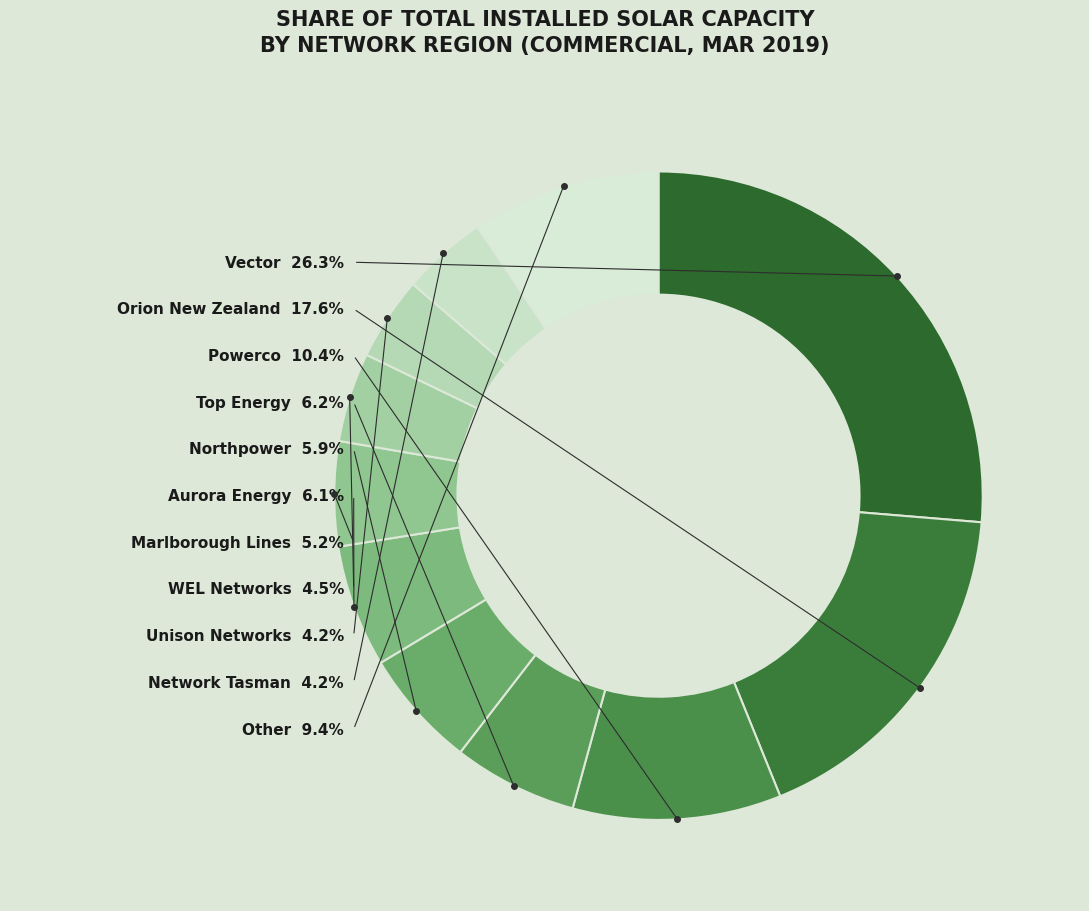

To the nearest percent, what is the difference between the largest and smallest slice percentages?

22%